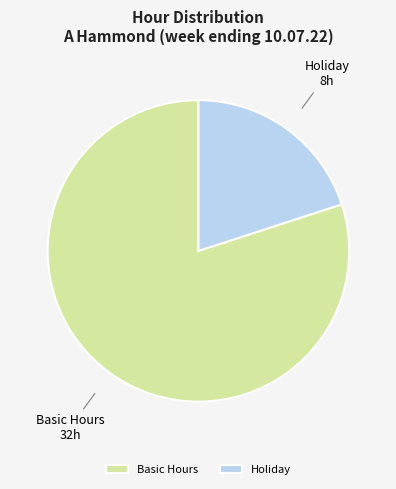

Which has a higher value, Holiday or Basic Hours?

Basic Hours